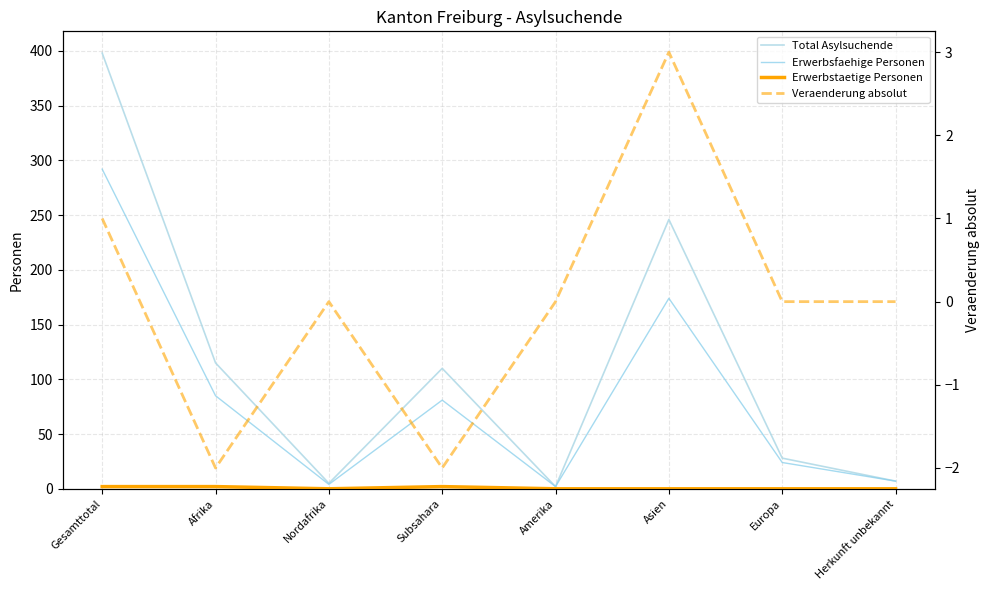

Which series has the widest spread of values?

Total Asylsuchende